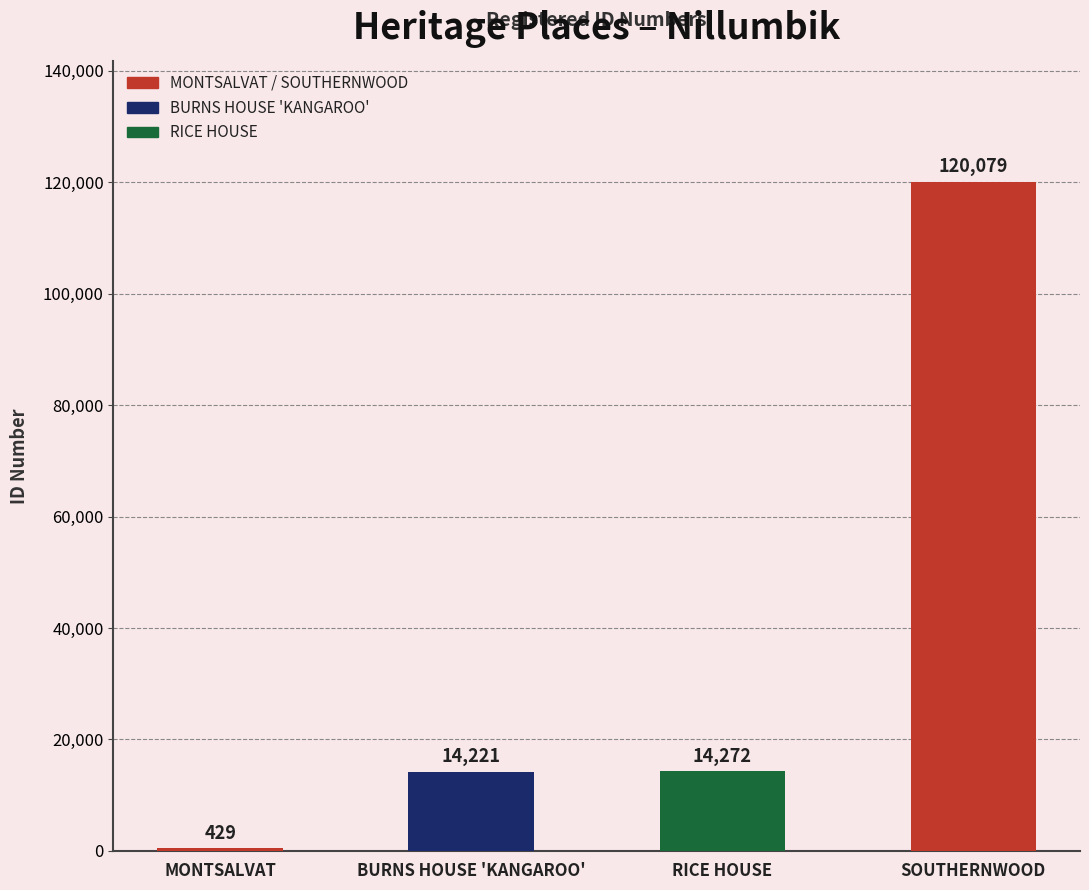

Reading left to right, transcribe all the data shown in this chart.

MONTSALVAT=429	BURNS HOUSE 'KANGAROO'=14221	RICE HOUSE=14272	SOUTHERNWOOD=120079